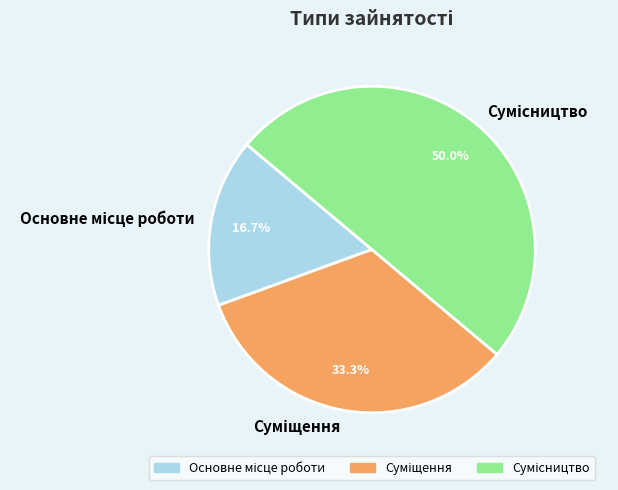

Rank the categories by value from highest to lowest.

Сумісництво, Суміщення, Основне місце роботи